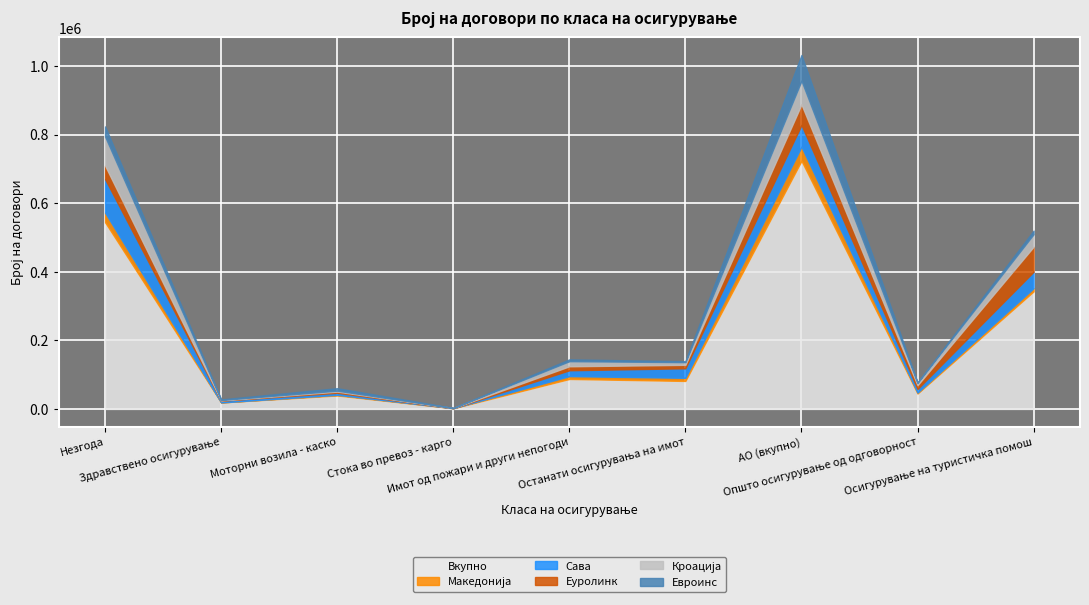

What is the label of the 8th point from the left?

Општо осигурување од одговорност